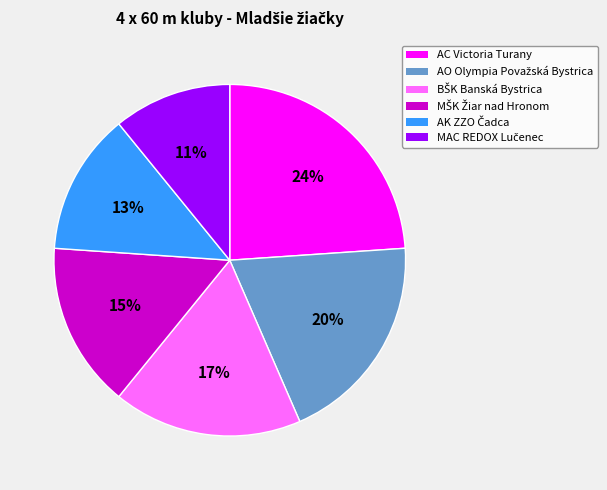

Is there any slice that represents more than half of the pie?

No